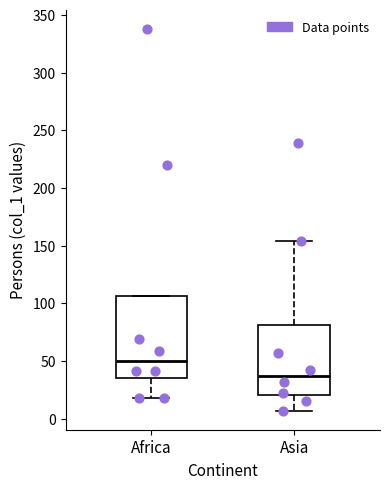

Comparing the boxes themselves (not the whiskers), which one is the tallest?

Africa